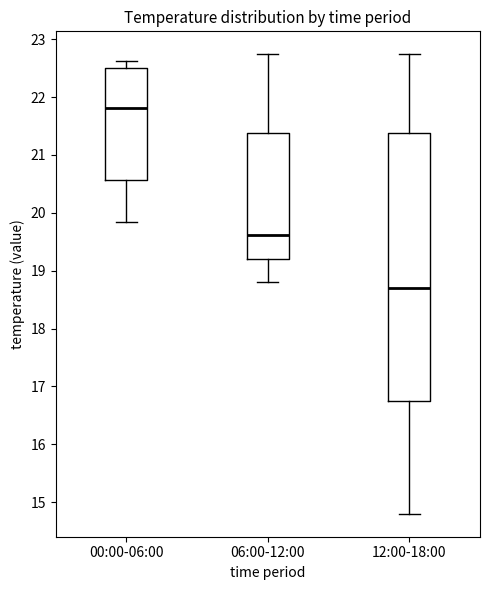

Reading left to right, transcribe this box plot: for each box, give where its median line is, the range the box spans, and where its two whiskers end, as read against the y-axis. The values are not printed on the chart, so give them approximately, as read against the axis.

00:00-06:00: median 21.8, box 20.6 to 22.5, whiskers 19.9 to 22.6
06:00-12:00: median 19.6, box 19.2 to 21.4, whiskers 18.8 to 22.7
12:00-18:00: median 18.7, box 16.8 to 21.4, whiskers 14.8 to 22.7